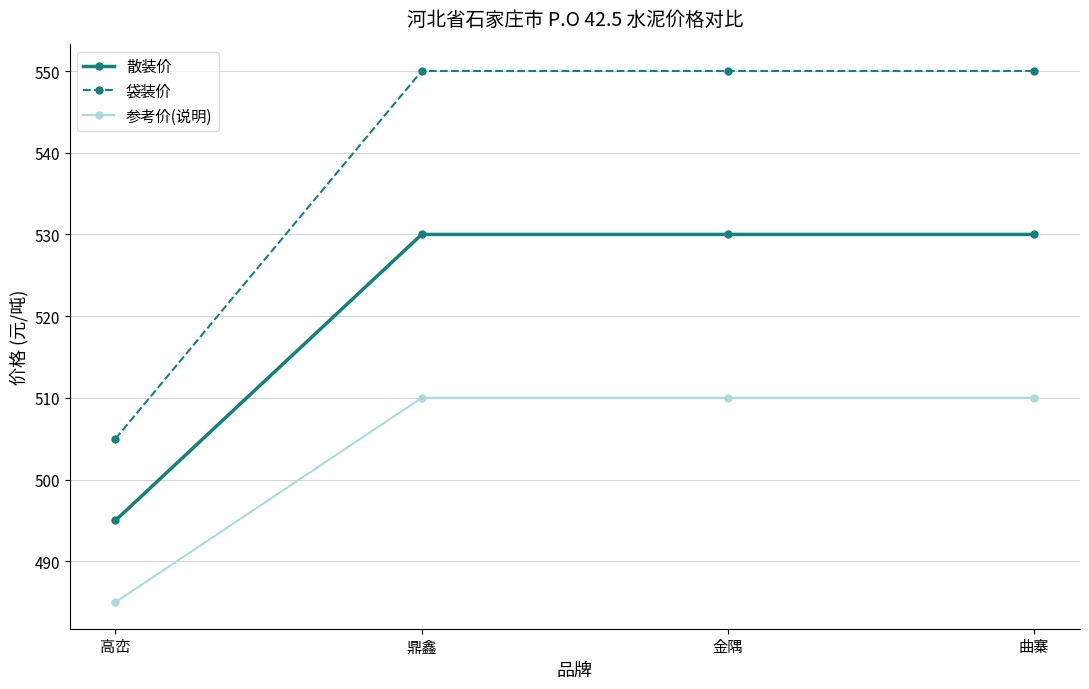

The value of 散装价 at 曲寨 is 530. True or false?

True